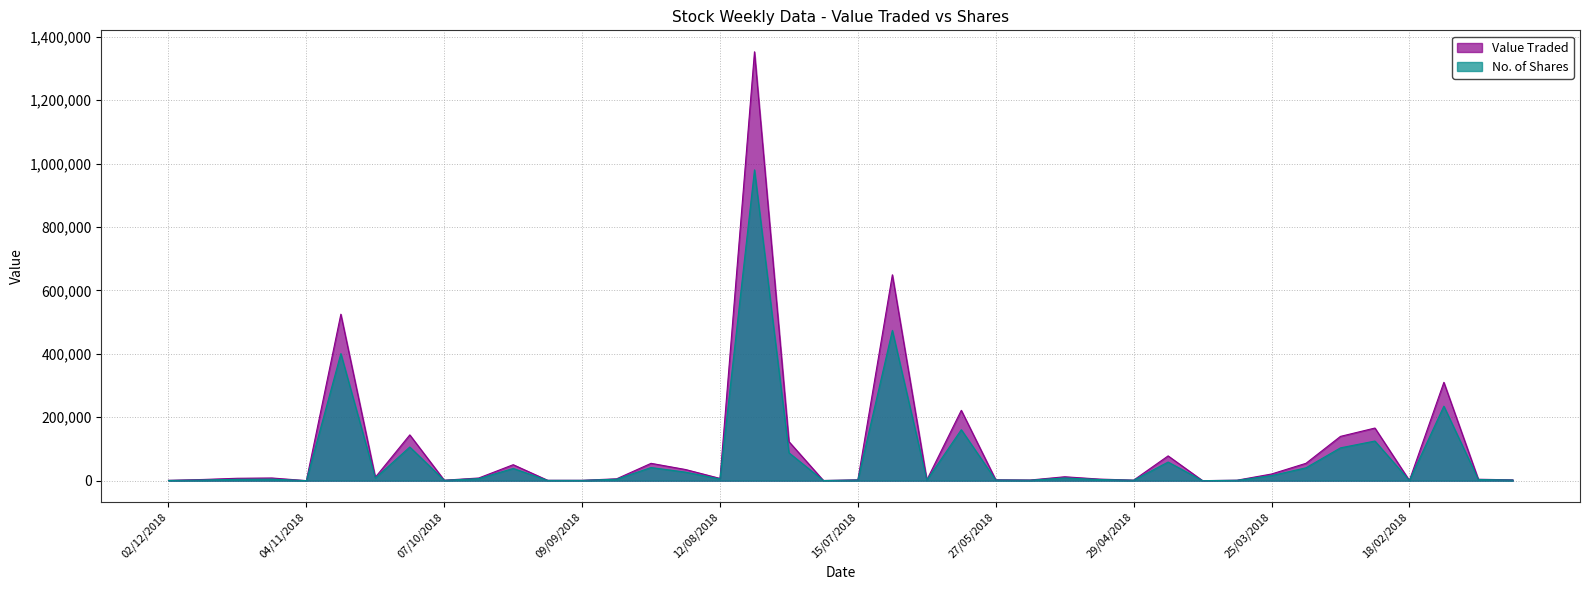

True or false: Value Traded and No. of Shares cross at least once.

False